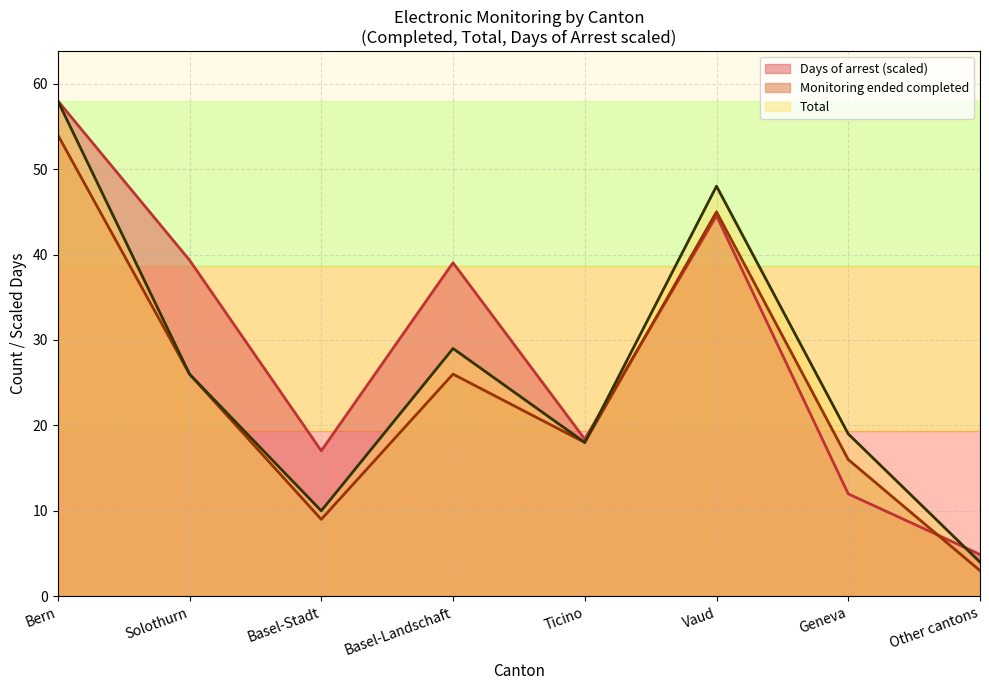

What is the difference between the maximum and second lowest values in the Total series?

48.0